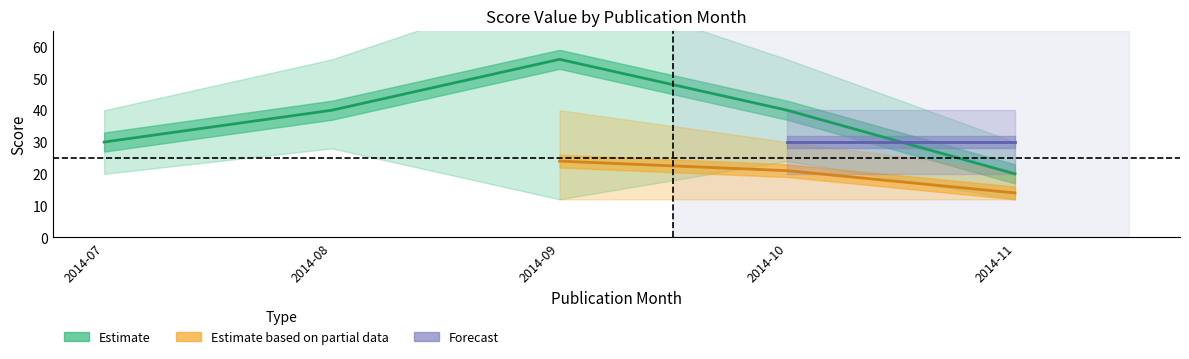

Which has a higher value, 2014-11 or 2014-08?

2014-08